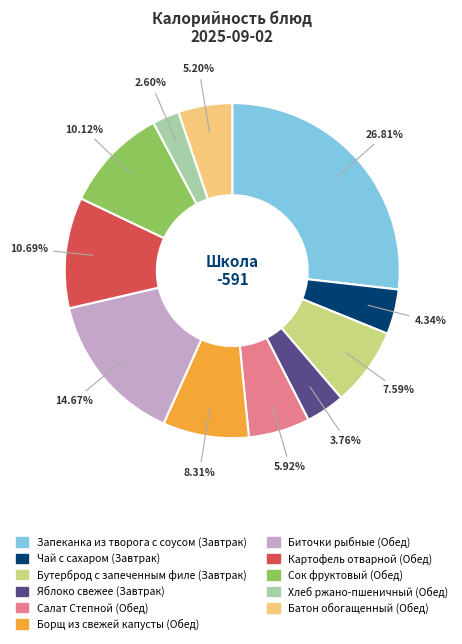

Does any single category account for the majority?

No